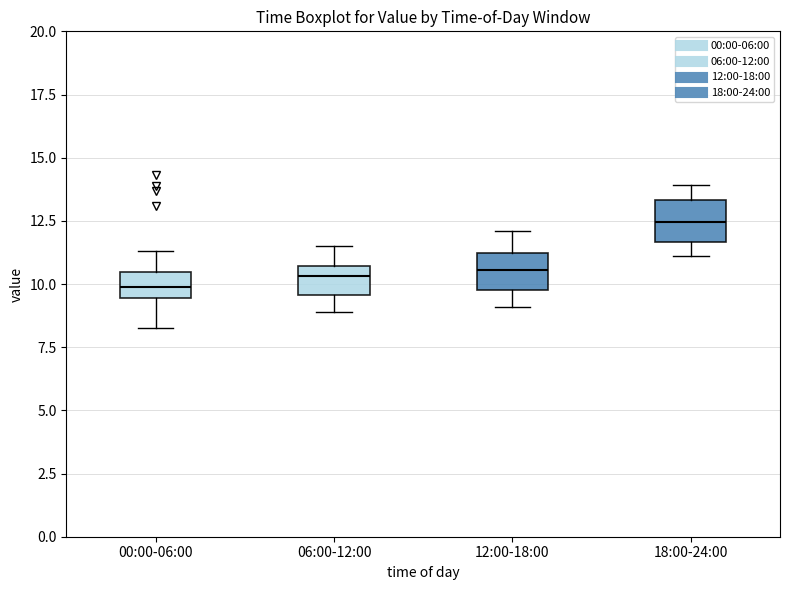

Reading left to right, transcribe this box plot: for each box, give where its median line is, the range the box spans, and where its two whiskers end, as read against the y-axis. The values are not printed on the chart, so give them approximately, as read against the axis.

00:00-06:00: median 10.0, box 9.5 to 10.5, whiskers 8.5 to 11.5
06:00-12:00: median 10.5 (inside the box), box 9.5 to 10.5, whiskers 9.0 to 11.5
12:00-18:00: median 10.5, box 10.0 to 11.0, whiskers 9.0 to 12.0
18:00-24:00: median 12.5, box 11.5 to 13.5, whiskers 11.0 to 14.0